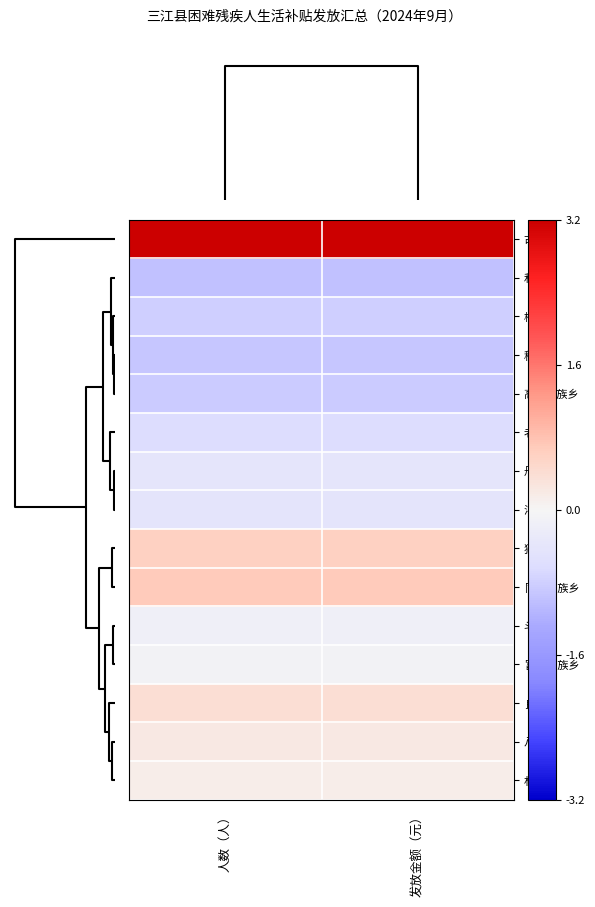

List the series in order of their peak value, highest first.

古宜镇, 同乐苗族乡, 独峒镇, 良口乡, 八江镇, 林溪镇, 富禄苗族乡, 斗江镇, 丹洲镇, 洋溪乡, 老堡乡, 梅林乡, 高基瑶族乡, 程村乡, 和平乡